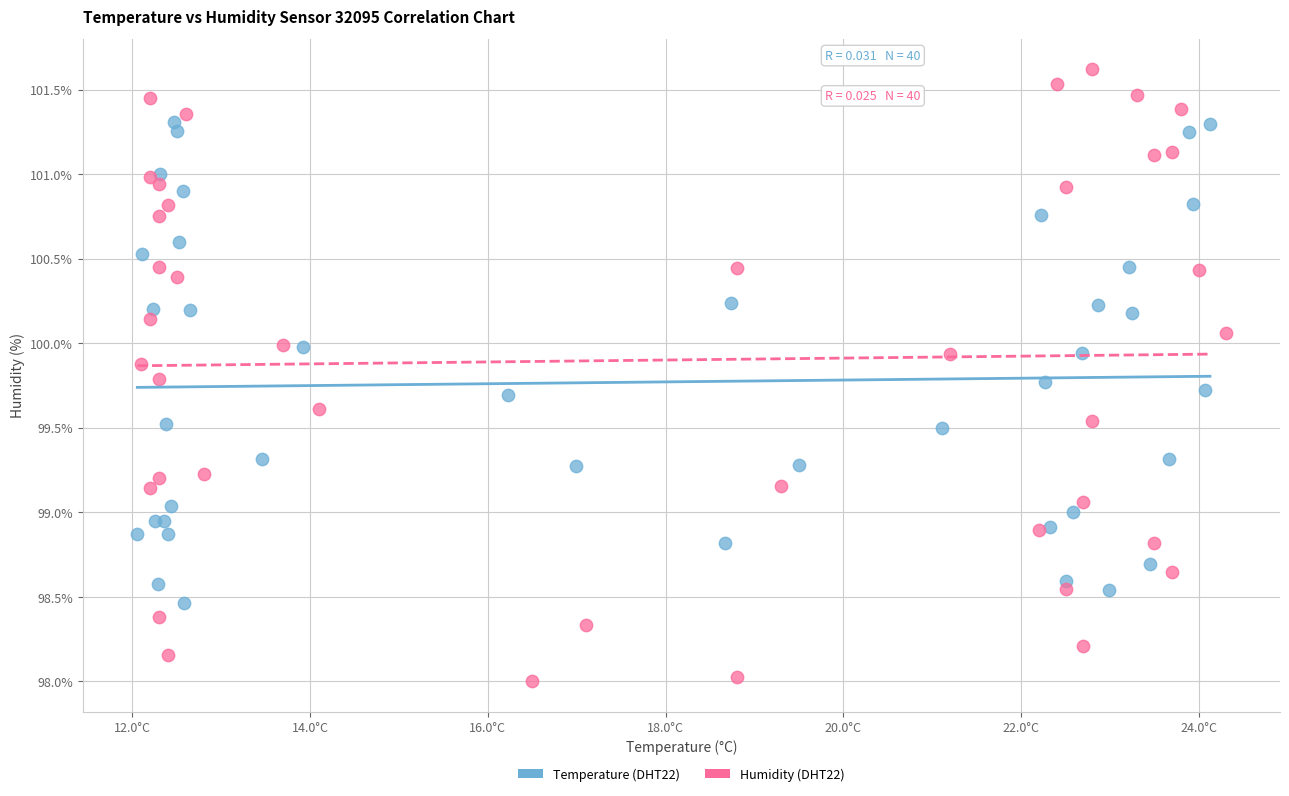

What are all the series names shown in the legend?

Temperature (DHT22), Humidity (DHT22)